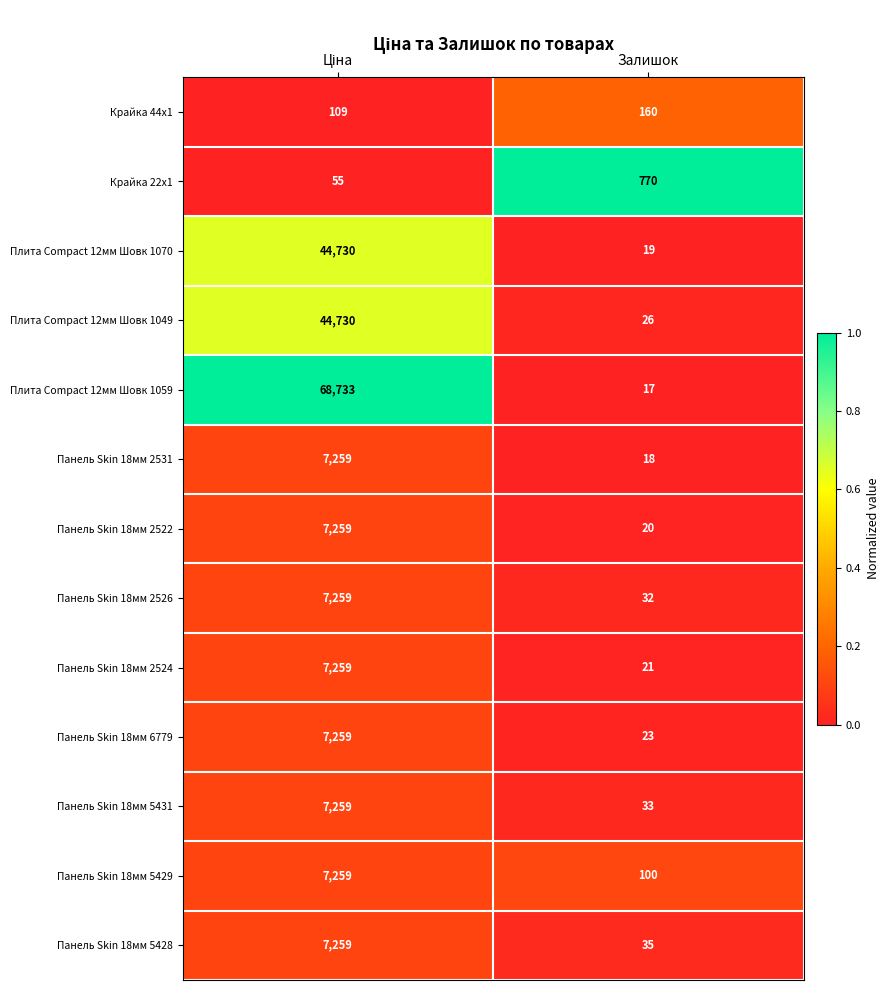

How many series are shown in this chart?

13